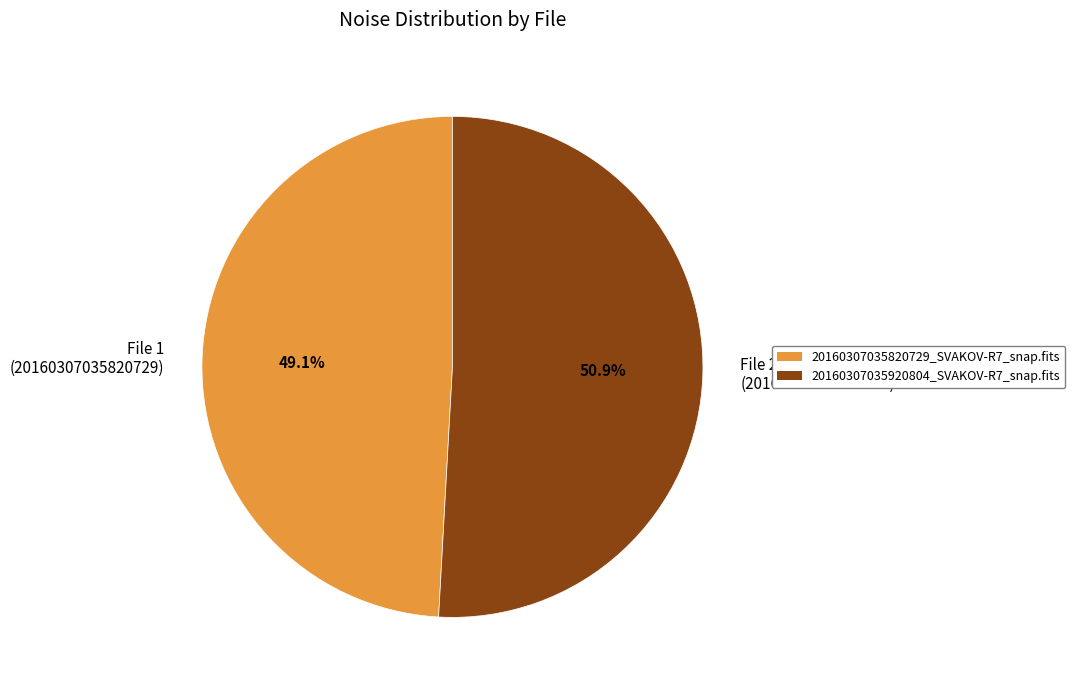

What percentage do File 1 (20160307035820729) and File 2 (20160307035920804) together represent?

100.0%